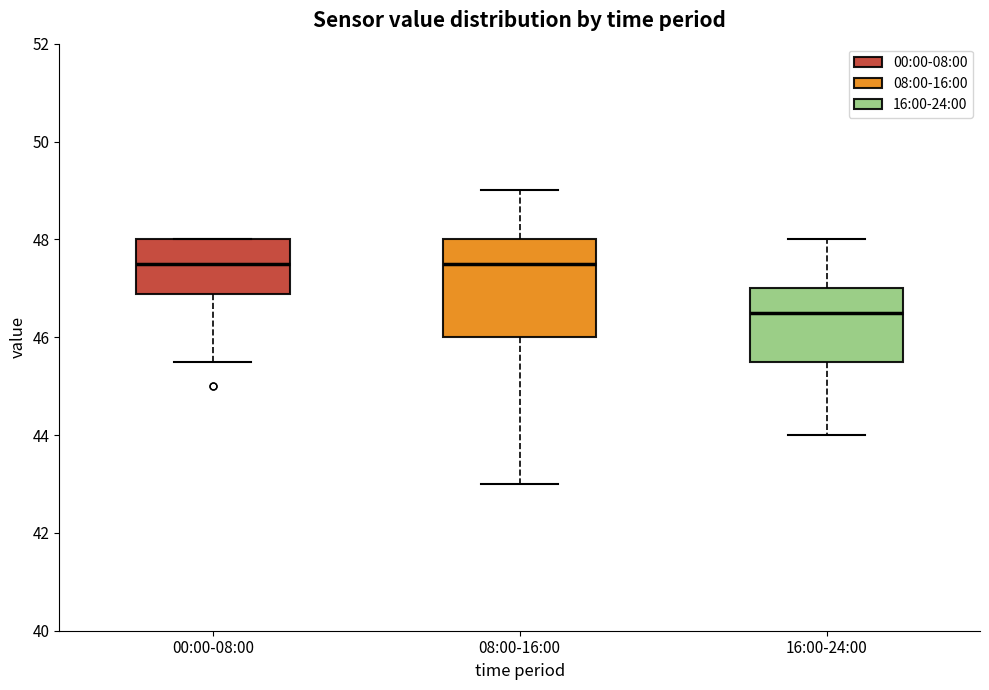

Reading left to right, transcribe this box plot: for each box, give where its median line is, the range the box spans, and where its two whiskers end, as read against the y-axis. The values are not printed on the chart, so give them approximately, as read against the axis.

00:00-08:00: median 47.6, box 46.8 to 48.0, whiskers 45.6 to 48.0
08:00-16:00: median 47.6, box 46.0 to 48.0, whiskers 43.0 to 49.0
16:00-24:00: median 46.6, box 45.6 to 47.0, whiskers 44.0 to 48.0